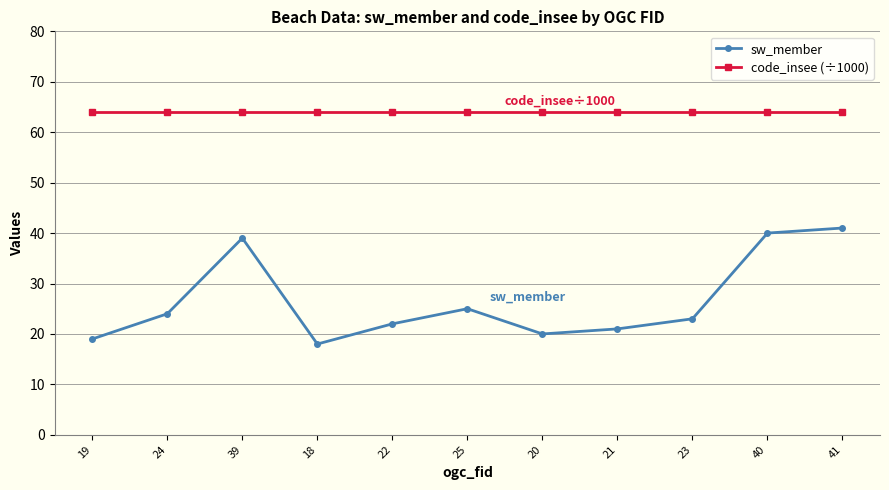

What position from the right is 20?

5